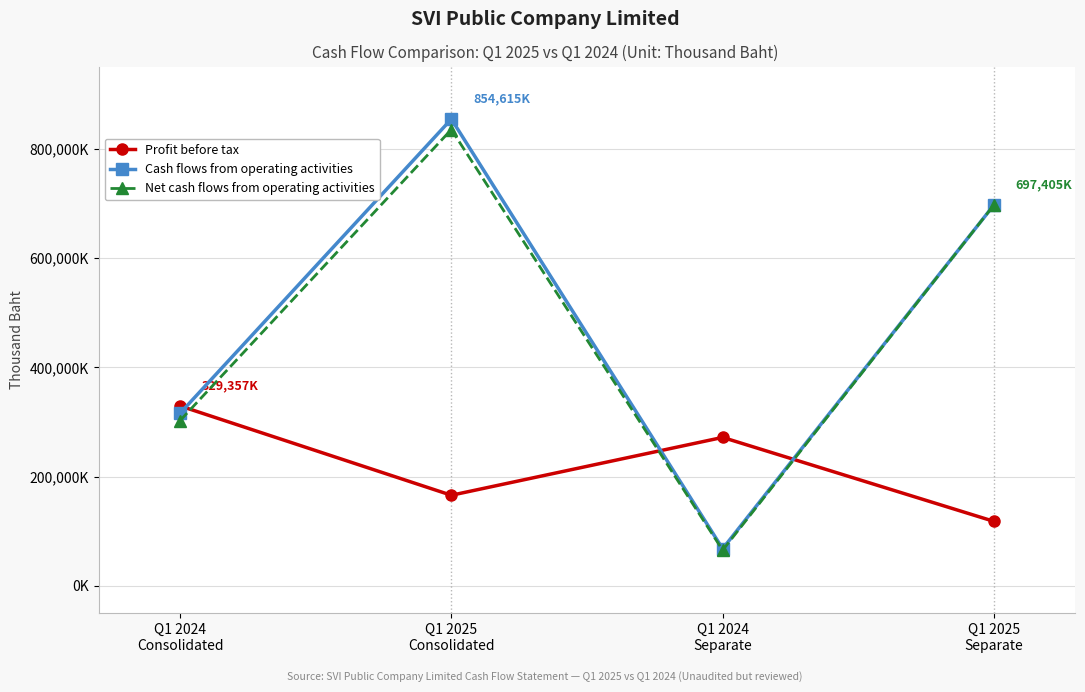

Where do Profit before tax and Net cash flows from operating activities first cross each other?

Q1 2024
Consolidated and Q1 2025
Consolidated